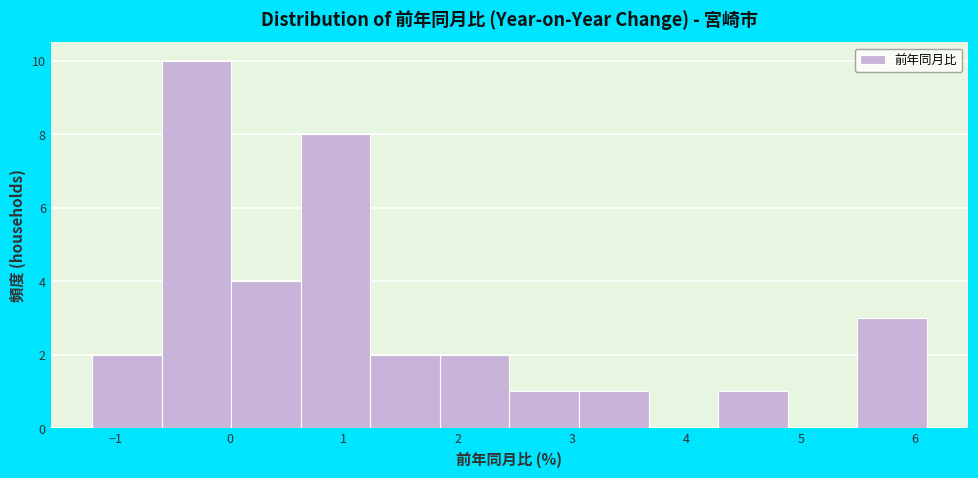

Reading left to right, transcribe this chart: for each bar, give the range it covers on the x-axis and its height. Neither the bar edges nor the heights are printed on the chart, so give them approximately, as read against the axes.

-1.2 to -0.6: 2
-0.6 to 0.0: 10
0.0 to 0.6: 4
0.6 to 1.2: 8
1.2 to 1.8: 2
1.8 to 2.5: 2
2.5 to 3.1: 1
3.1 to 3.7: 1
3.7 to 4.3: 0
4.3 to 4.9: 1
4.9 to 5.5: 0
5.5 to 6.1: 3